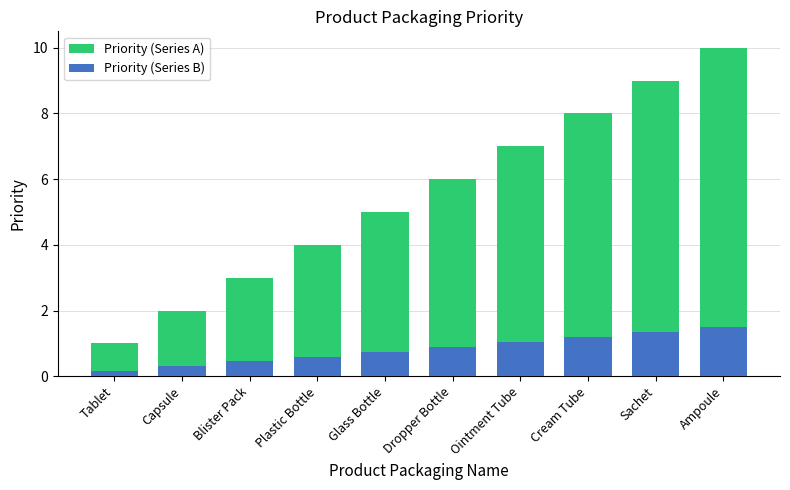

What is the spread (max minus min) of values at Glass Bottle?

4.2